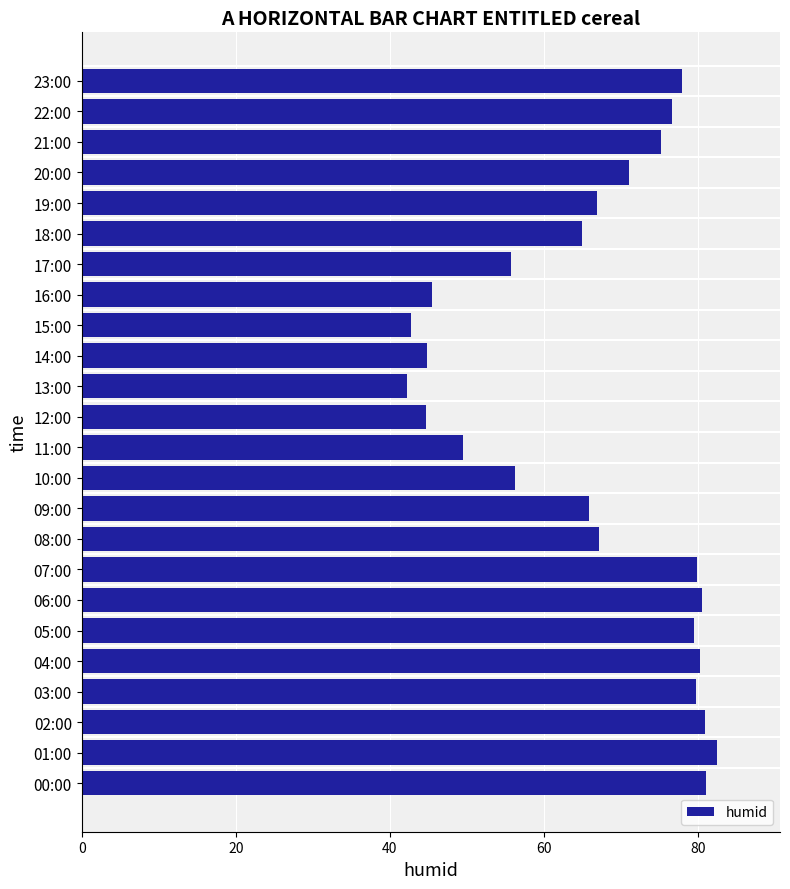

What is the change in value from 11:00 to 12:00?

-4.8